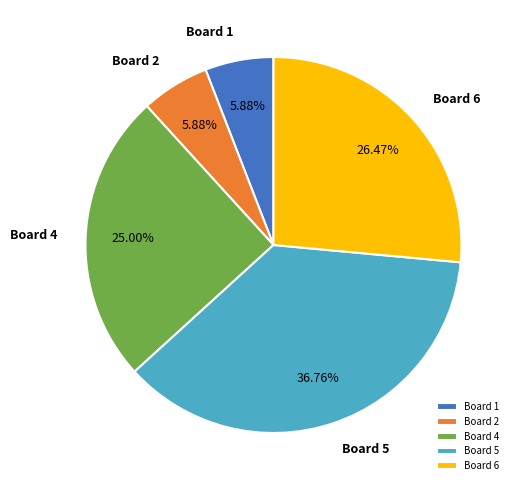

Is there a majority slice in this chart?

No